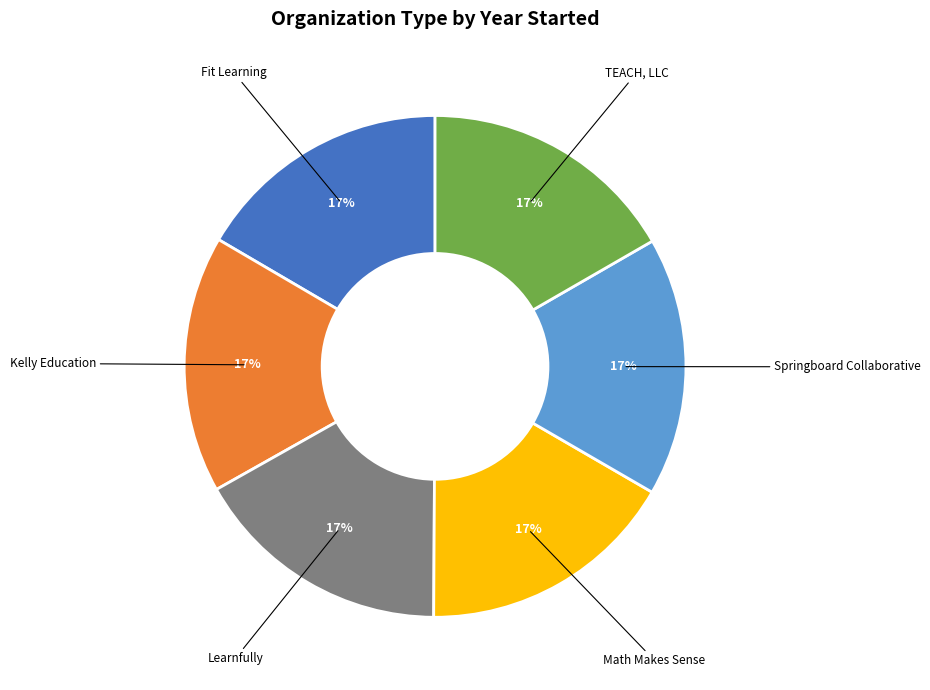

Is there a majority slice in this chart?

No